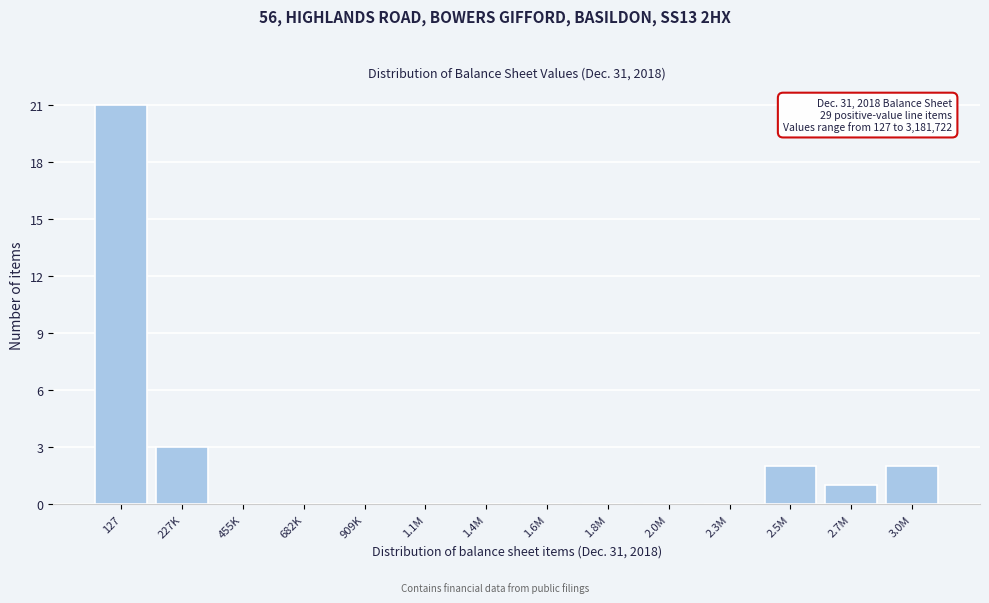

Reading right to left, transcribe all the data shown in this chart.

3.0M=2	2.7M=1	2.5M=2	2.3M=0	2.0M=0	1.8M=0	1.6M=0	1.4M=0	1.1M=0	909K=0	682K=0	455K=0	227K=3	127=21